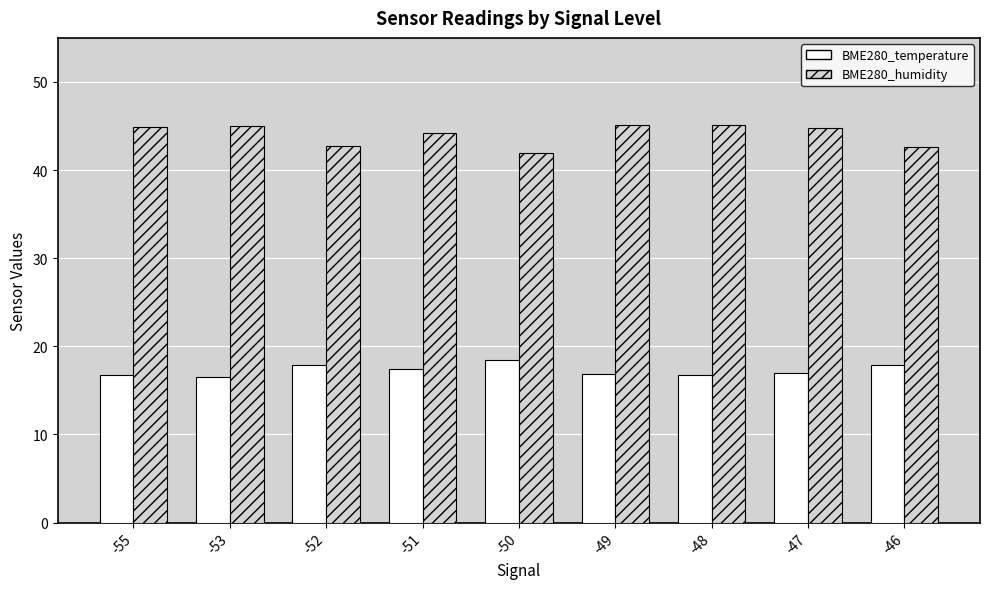

What are all the series names shown in the legend?

BME280_temperature, BME280_humidity